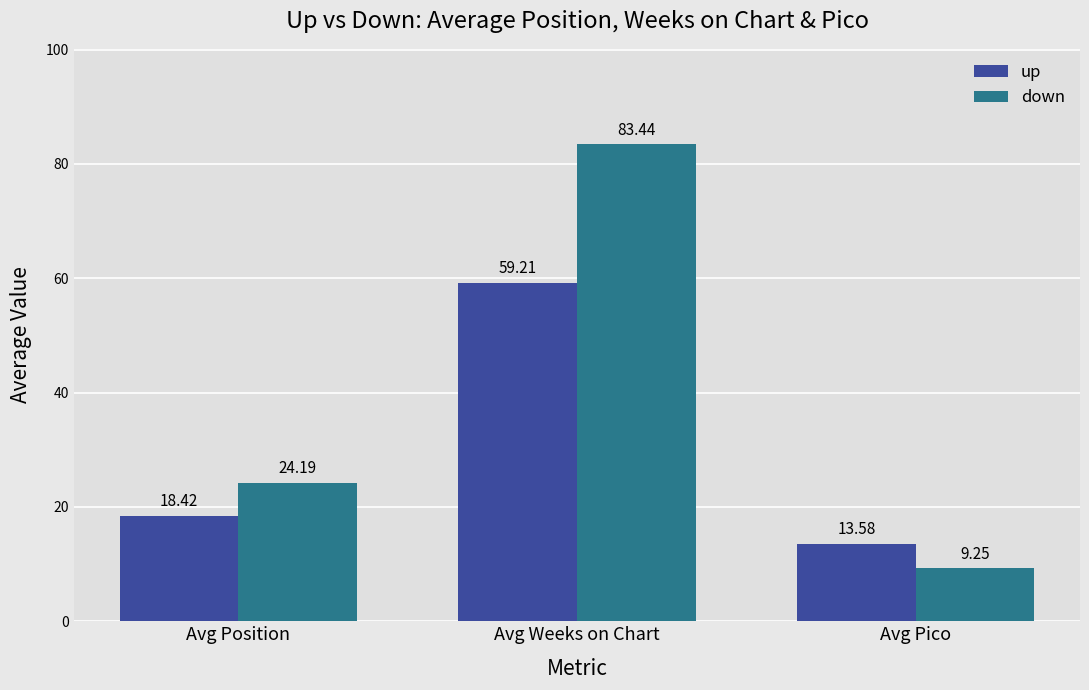

At how many categories does at least one series exceed 38?

1